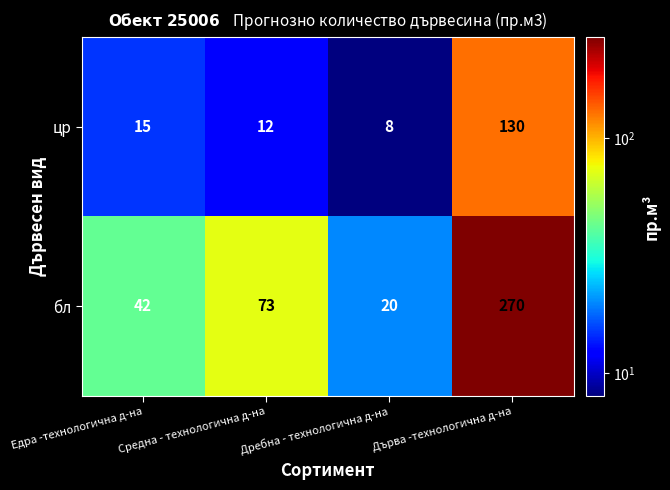

Between Средна - технологична д-на and Дребна - технологична д-на, which series saw the biggest shift?

бл